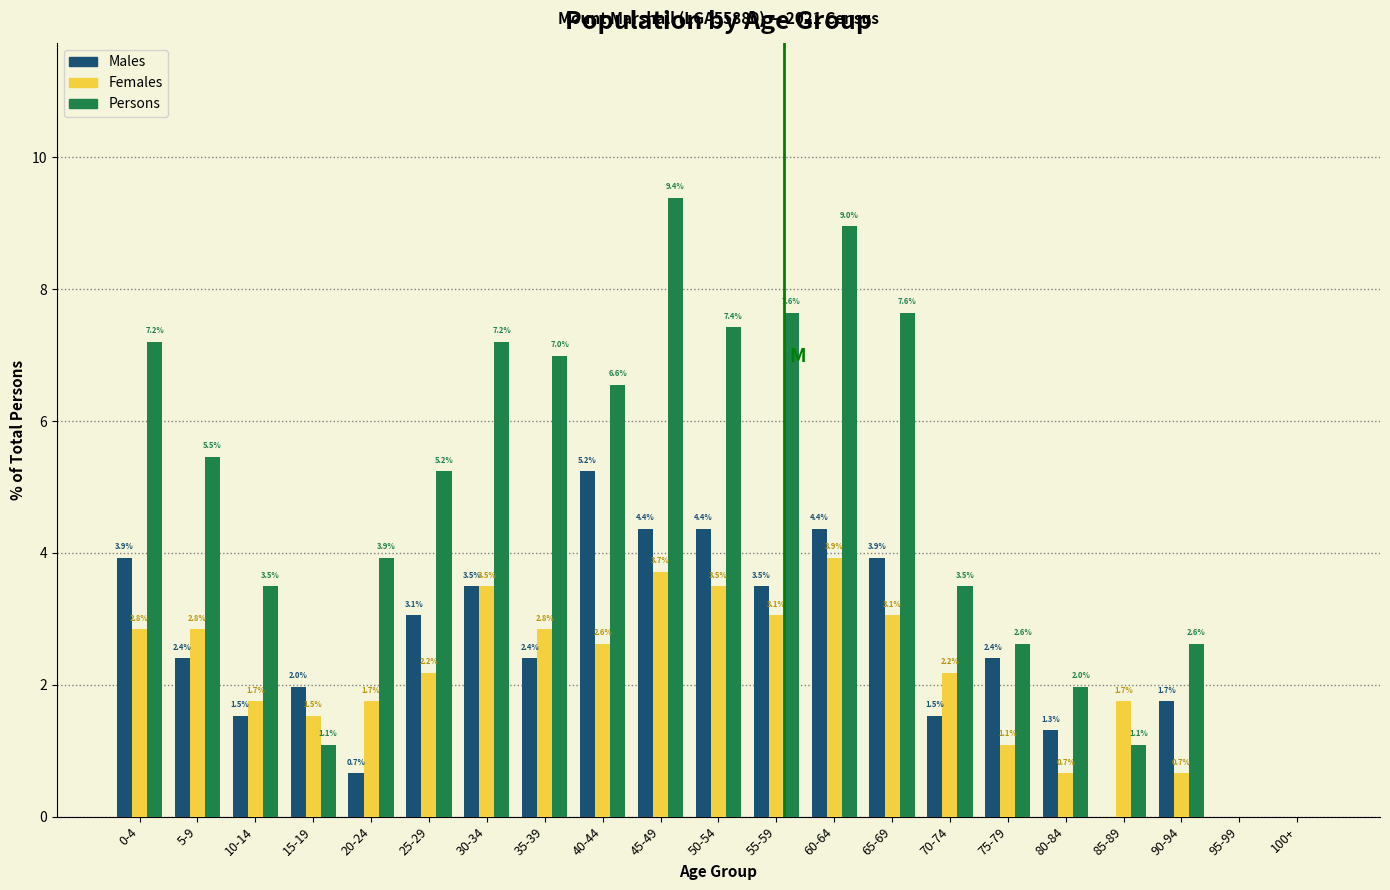

Reading right to left, transcribe all the data shown in this chart.

Males: 100+=0.0	95-99=0.0	90-94=1.7	85-89=0.0	80-84=1.3	75-79=2.4	70-74=1.5	65-69=3.9	60-64=4.4	55-59=3.5	50-54=4.4	45-49=4.4	40-44=5.2	35-39=2.4	30-34=3.5	25-29=3.1	20-24=0.7	15-19=2.0	10-14=1.5	5-9=2.4	0-4=3.9
Females: 100+=0.0	95-99=0.0	90-94=0.7	85-89=1.7	80-84=0.7	75-79=1.1	70-74=2.2	65-69=3.1	60-64=3.9	55-59=3.1	50-54=3.5	45-49=3.7	40-44=2.6	35-39=2.8	30-34=3.5	25-29=2.2	20-24=1.7	15-19=1.5	10-14=1.7	5-9=2.8	0-4=2.8
Persons: 100+=0.0	95-99=0.0	90-94=2.6	85-89=1.1	80-84=2.0	75-79=2.6	70-74=3.5	65-69=7.6	60-64=9.0	55-59=7.6	50-54=7.4	45-49=9.4	40-44=6.6	35-39=7.0	30-34=7.2	25-29=5.2	20-24=3.9	15-19=1.1	10-14=3.5	5-9=5.5	0-4=7.2